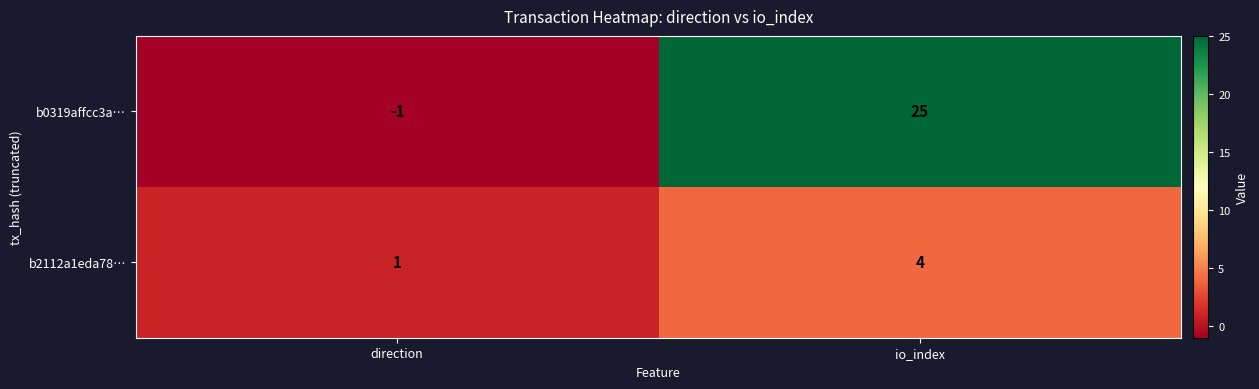

The value of b2112a1eda78… at direction is 1. True or false?

True